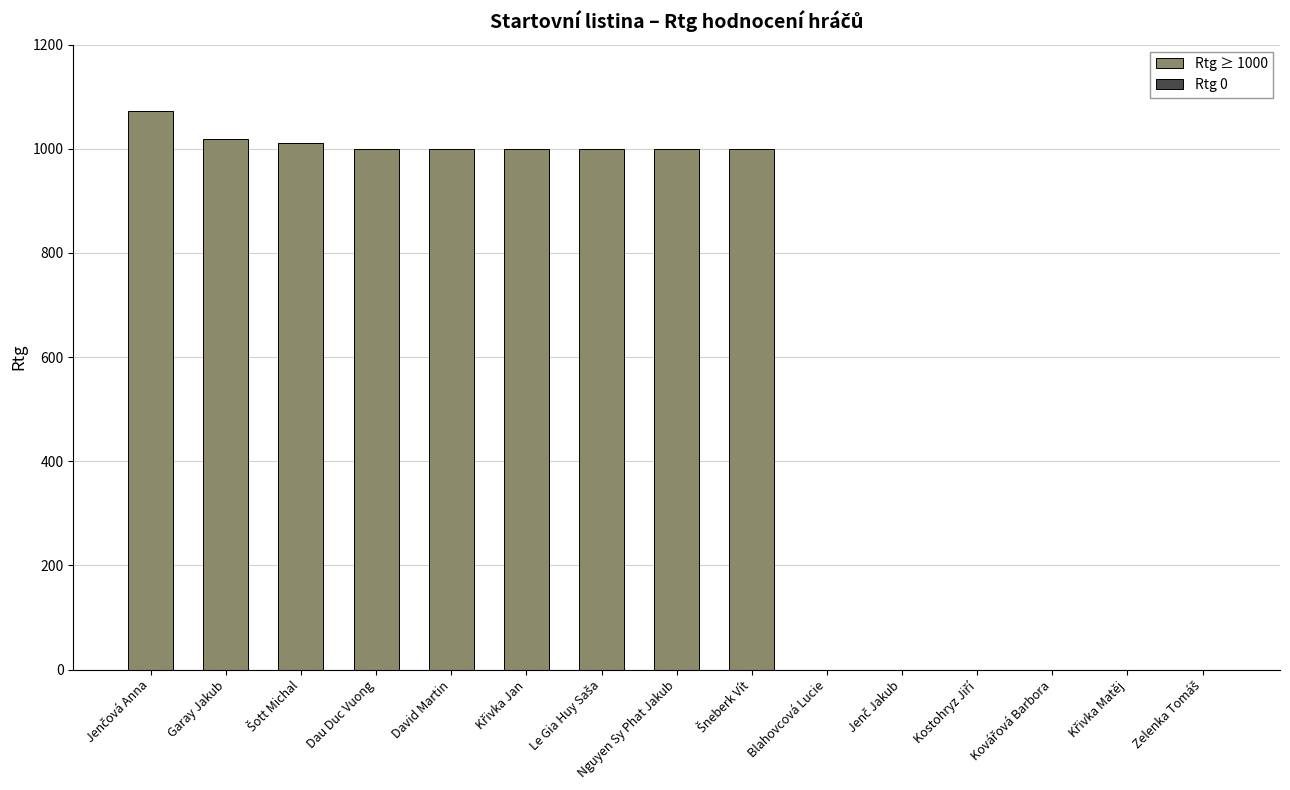

What is the greatest value displayed?

1073